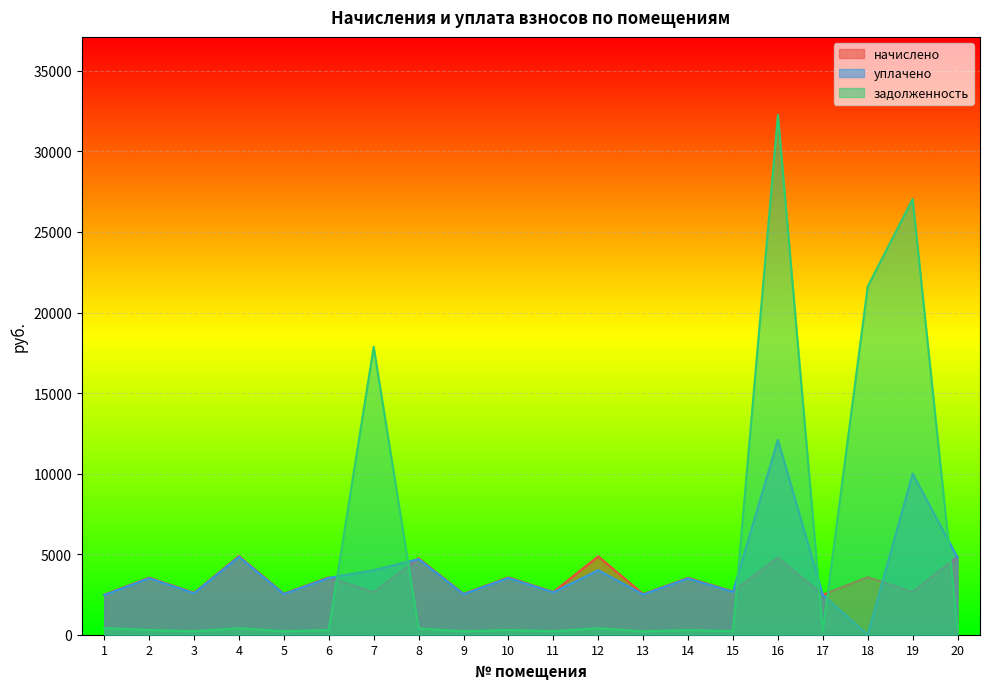

True or false: уплачено and начислено intersect in this chart.

True